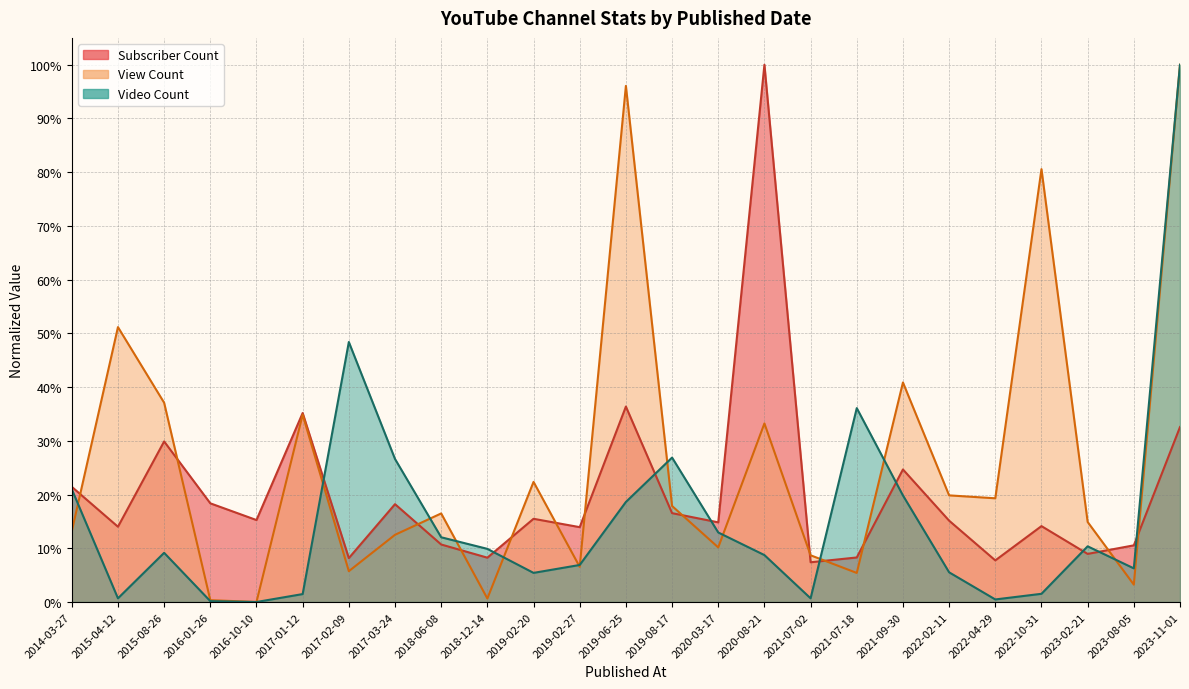

Rank the series by their maximum value, from highest to lowest.

Subscriber Count, View Count, Video Count